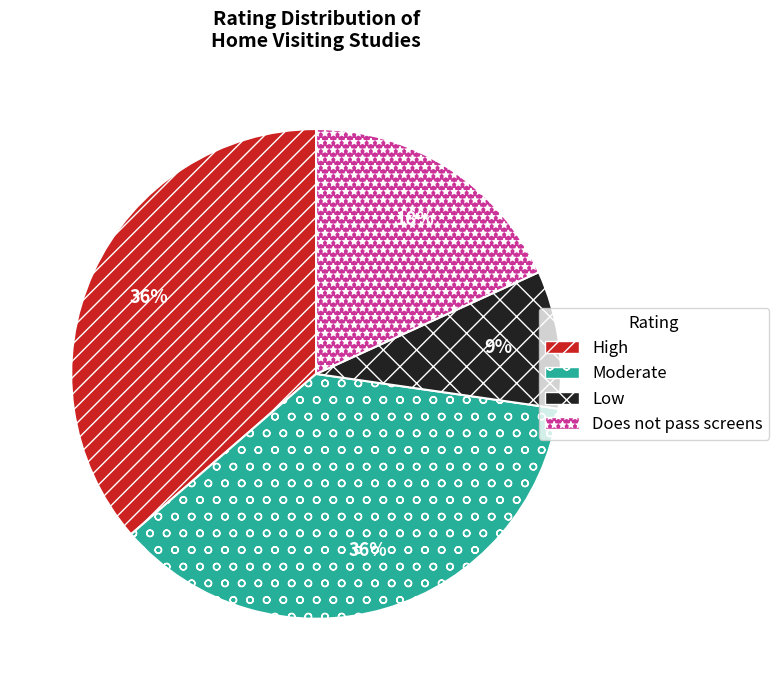

What is the ratio of the value at Does not pass screens to the value at Moderate?

0.5